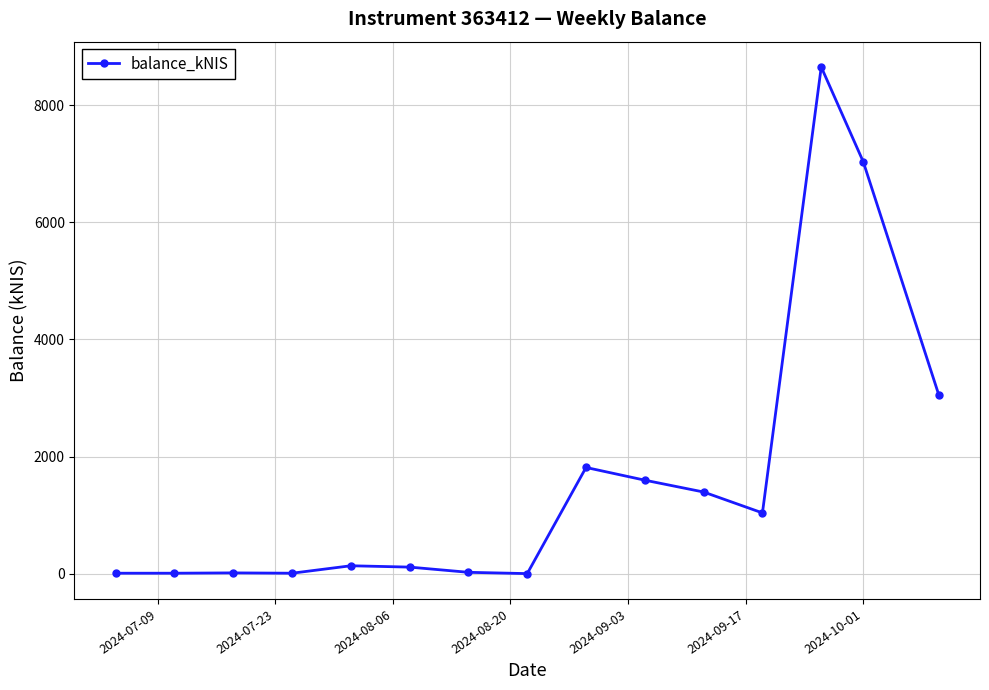

What is the maximum value shown in the chart?

8653.5